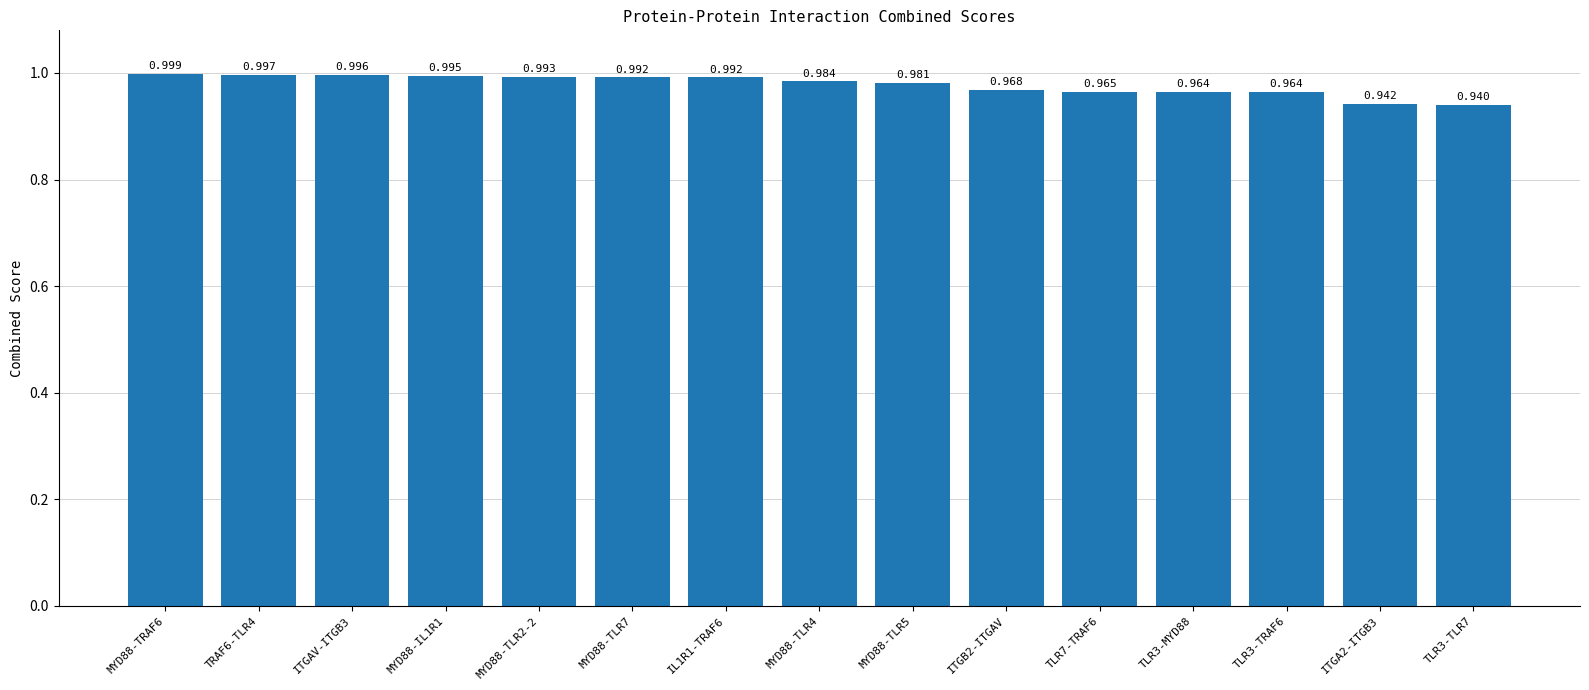

The chart shows a value of 0.2 at TLR7-TRAF6. True or false?

False